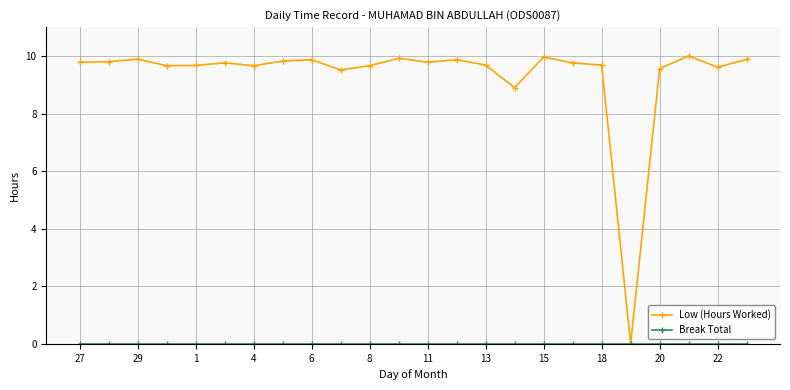

What is the value of the Low (Hours Worked) point at the 18th from the left?

9.8